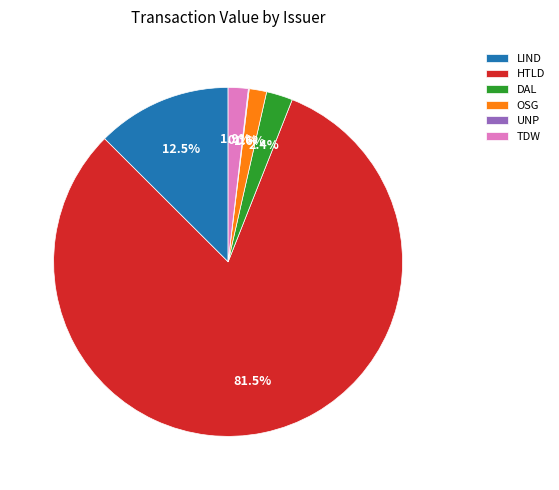

What is the largest slice in the pie chart?

HTLD